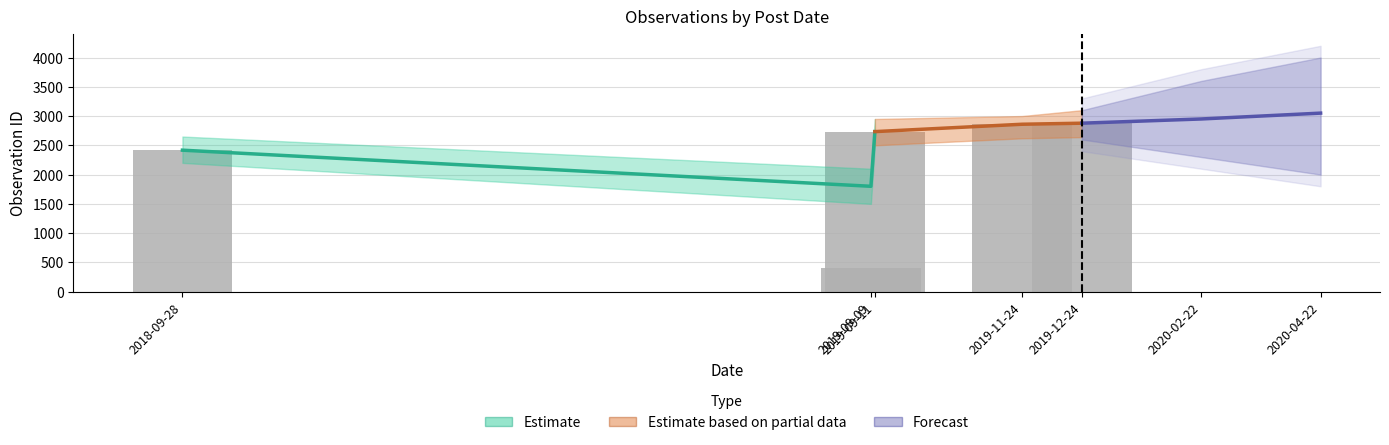

Reading left to right, extract all data points from this chart.

2018-09-28=2417	2019-09-09=400	2019-09-11=2734	2019-11-24=2860	2019-12-24=2878